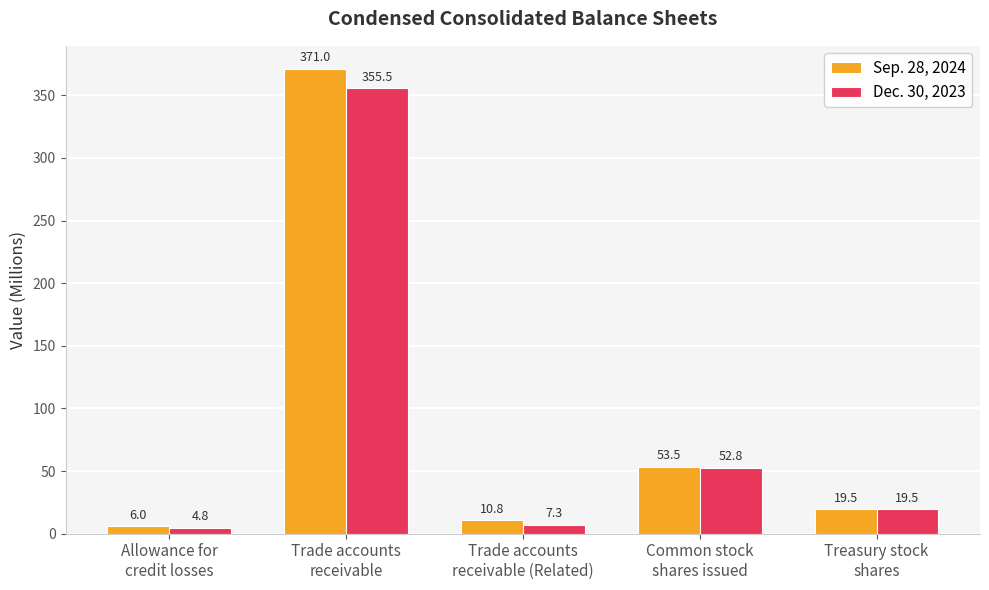

What is the value of the Dec. 30, 2023 bar at the 5th from the left?

19.5